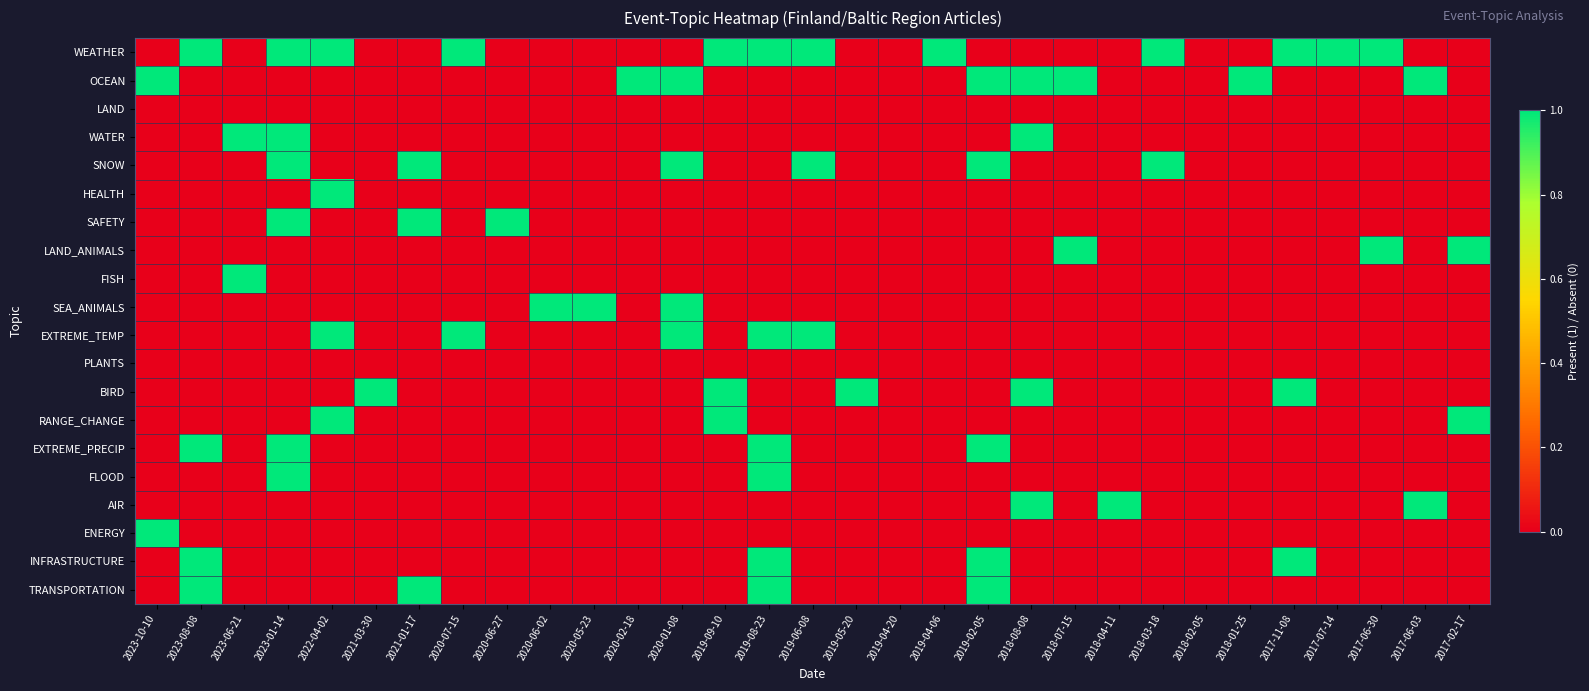

At 2020-07-15, list the series in order from largest to smallest.

WEATHER, EXTREME_TEMP, OCEAN, LAND, WATER, SNOW, HEALTH, SAFETY, LAND_ANIMALS, FISH, SEA_ANIMALS, PLANTS, BIRD, RANGE_CHANGE, EXTREME_PRECIP, FLOOD, AIR, ENERGY, INFRASTRUCTURE, TRANSPORTATION